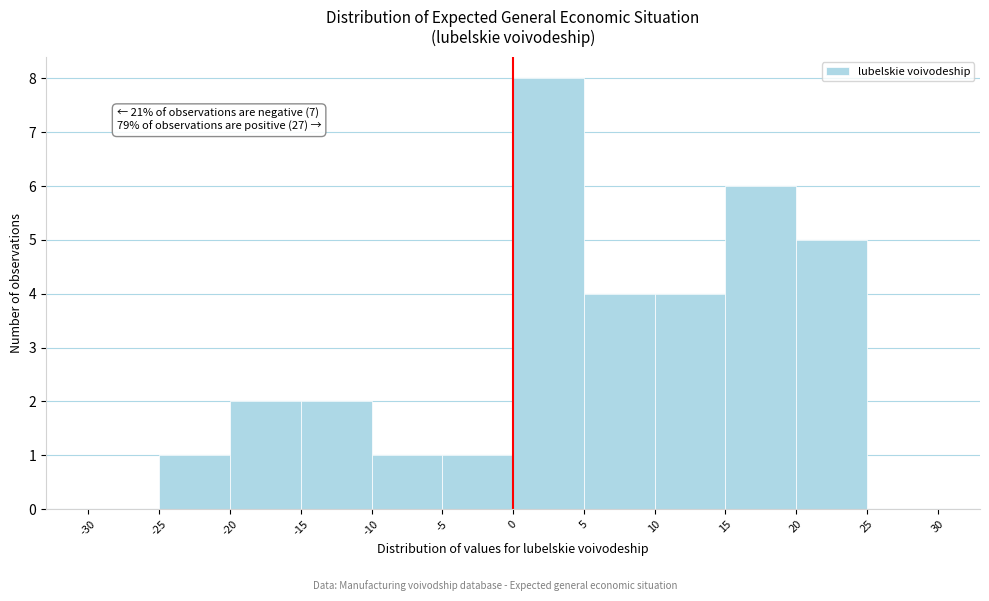

Over which range of the x-axis is the bar tallest?

0 to 5